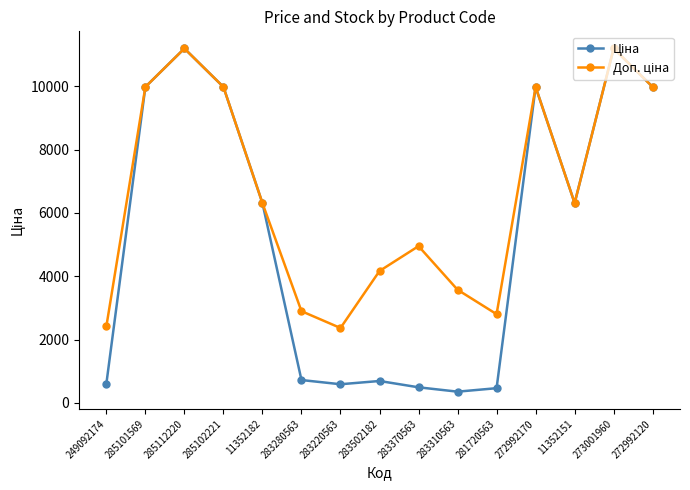

What is the greatest value displayed?

11188.2